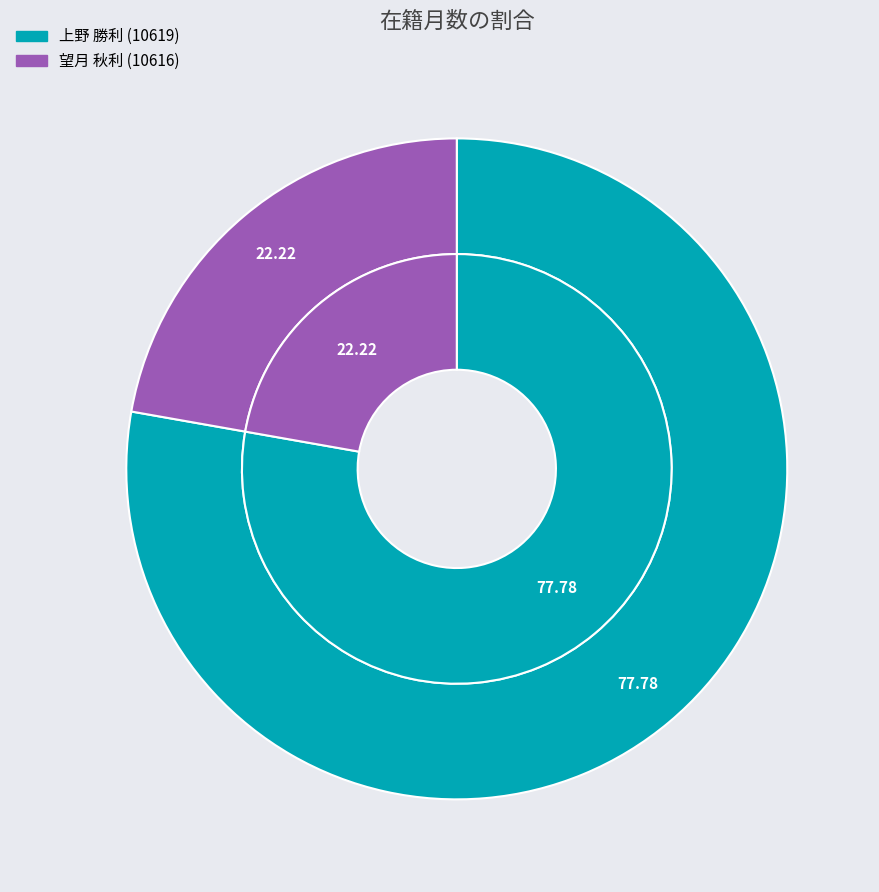

What is the majority slice?

上野 勝利 (10619)